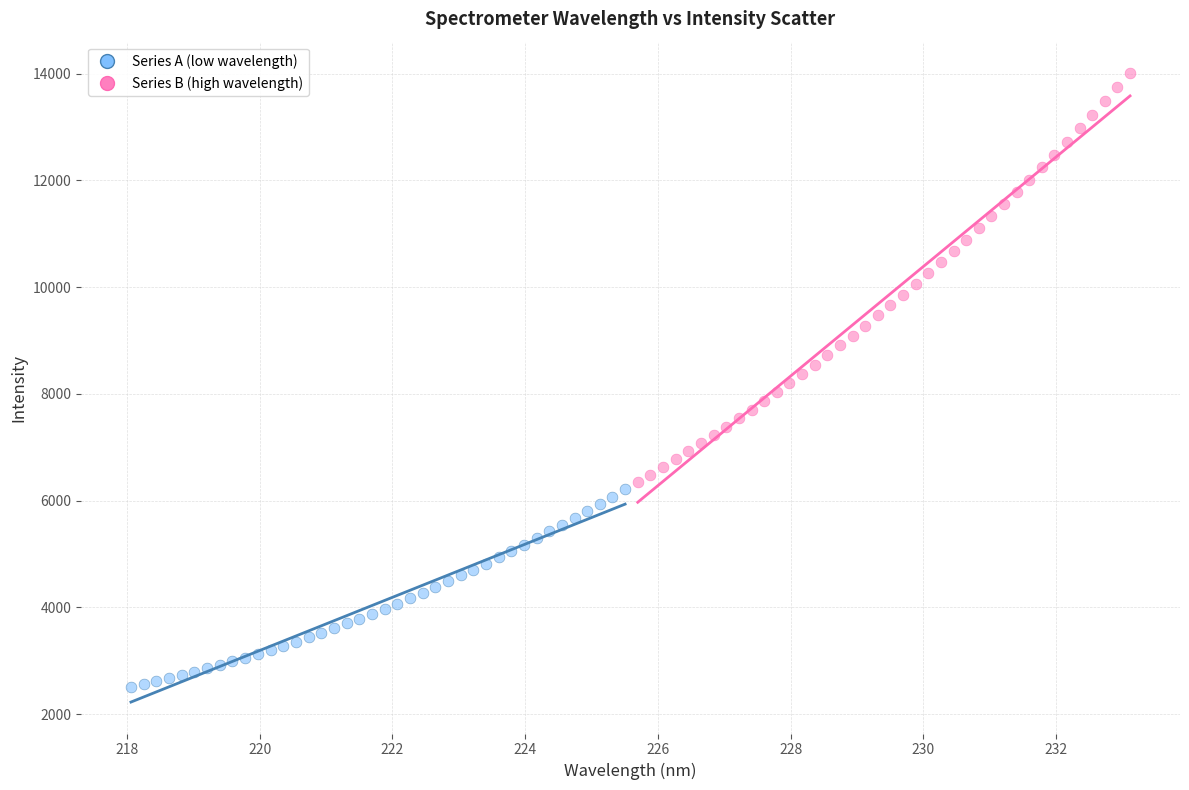

What are all the series names shown in the legend?

Series A (low wavelength), Series B (high wavelength)